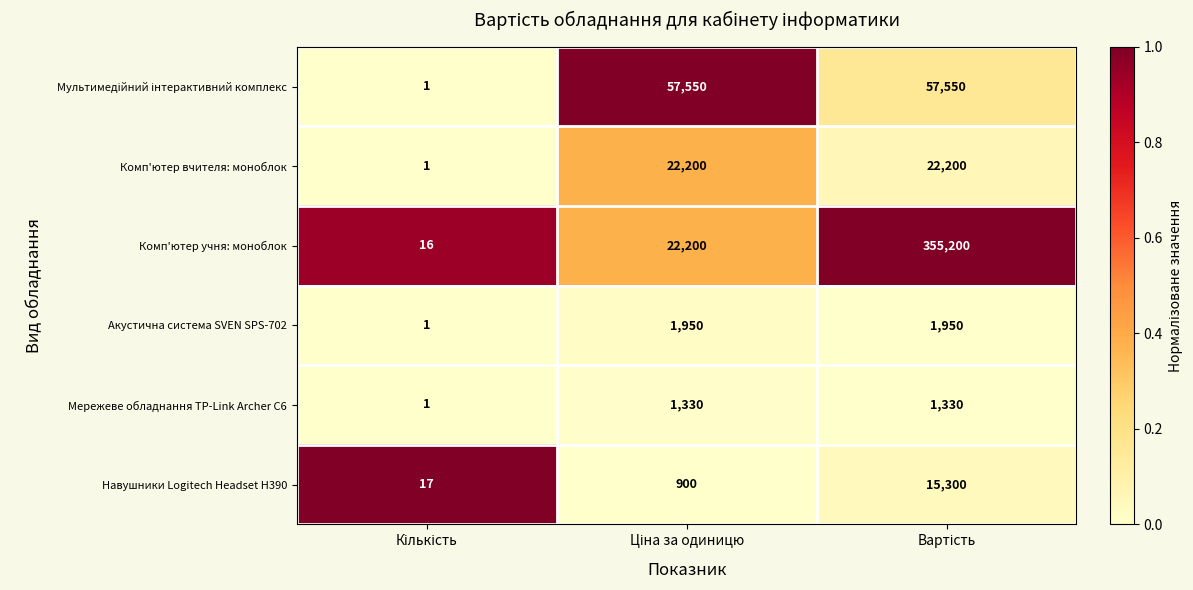

Which series has the largest total across all categories?

Комп'ютер учня: моноблок